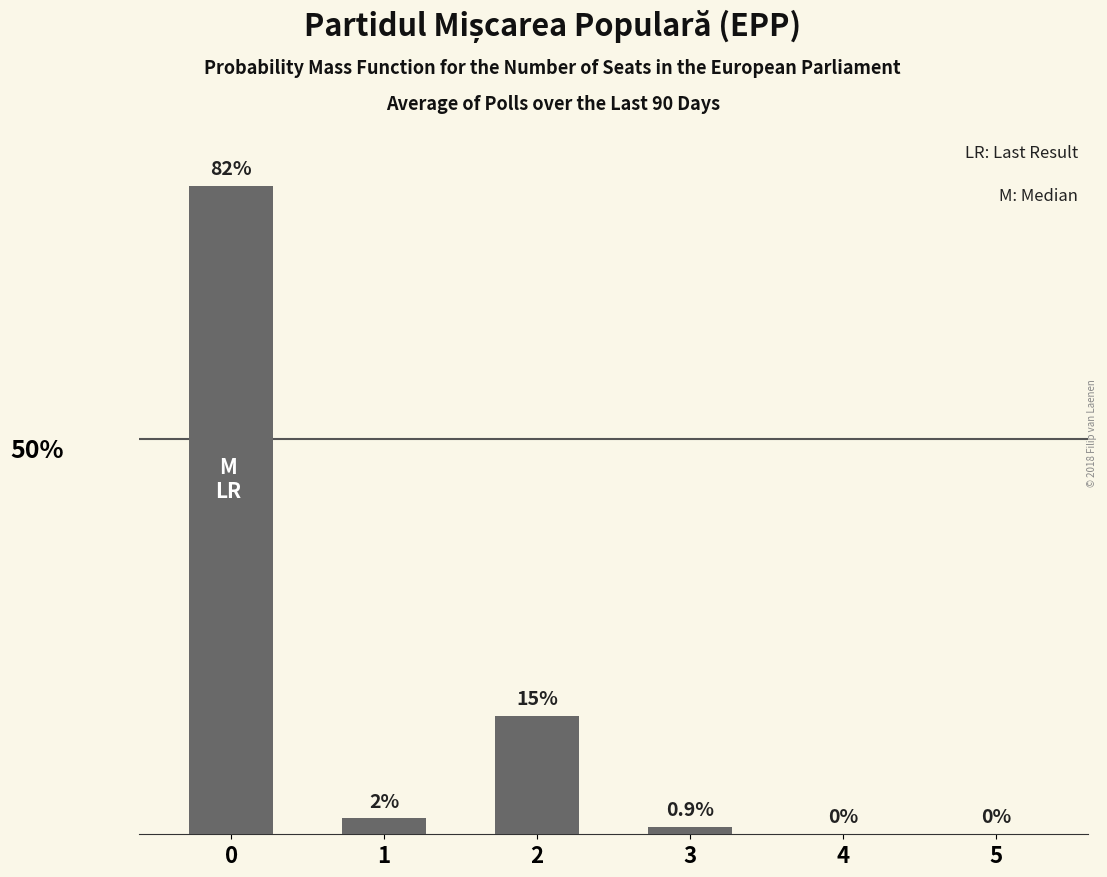

What is the value of the 4th bar from the left?

0.9